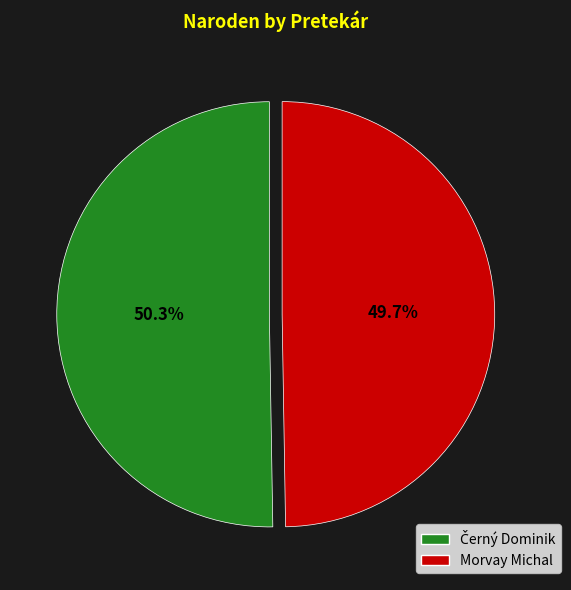

Does Morvay Michal account for over 50% of the chart?

No